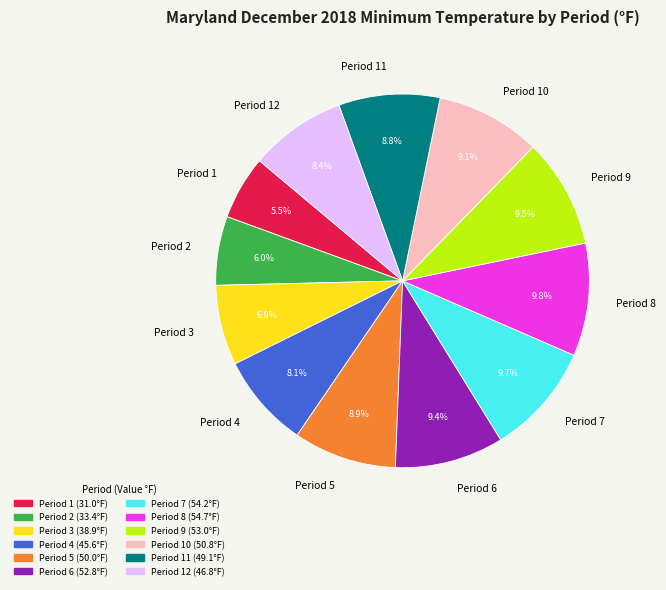

Is it true that Period 8 is 10% of the pie?

True